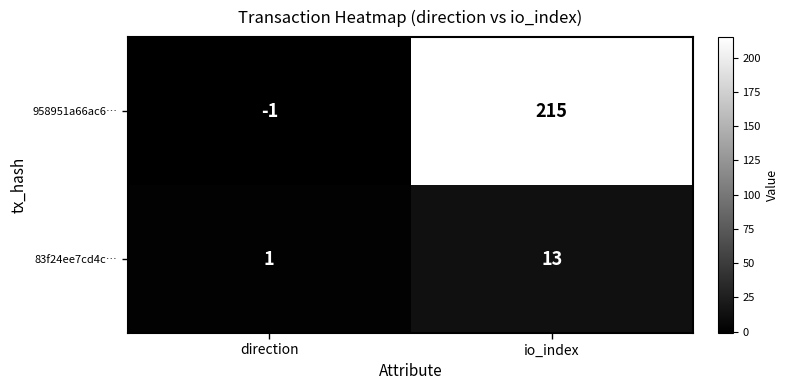

What is the difference between the maximum and minimum values in the 958951a66ac6… series?

216